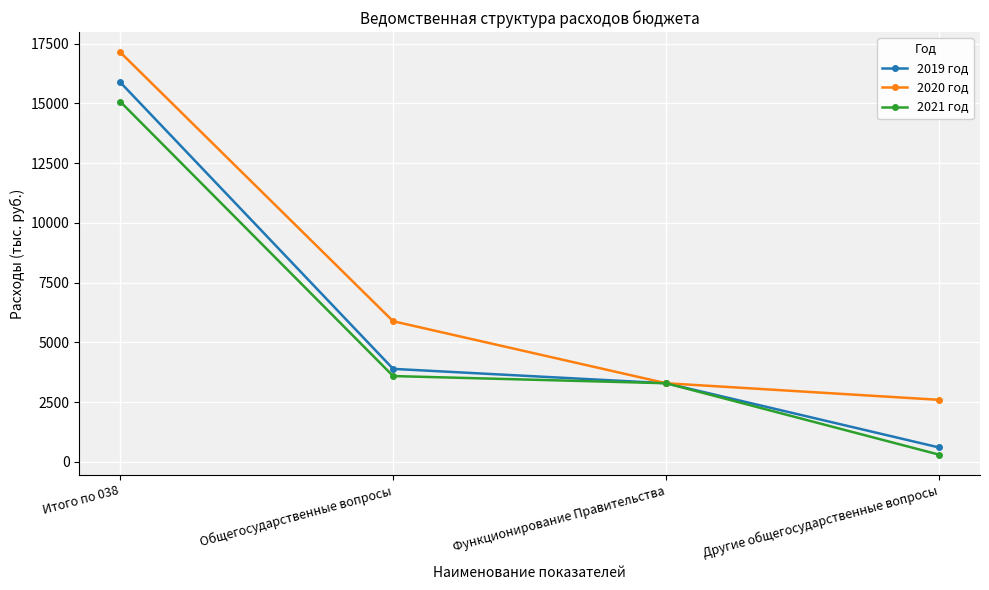

What is the value of the 2020 год point at the 2nd from the left?

5881.6